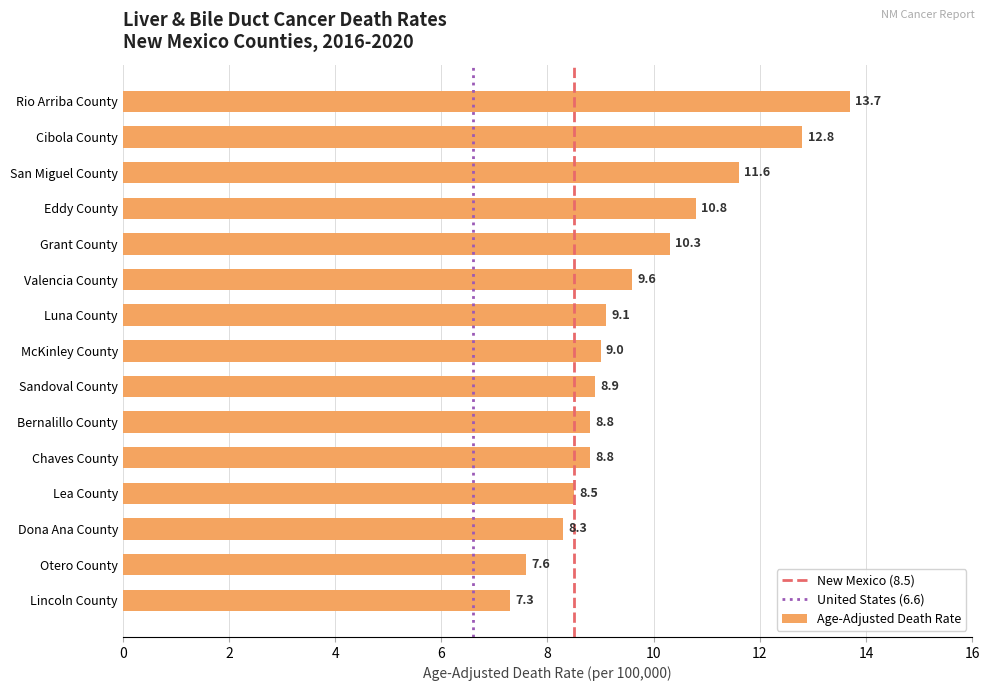

Approximately how many times larger is the value at Lea County compared to Rio Arriba County?

0.6